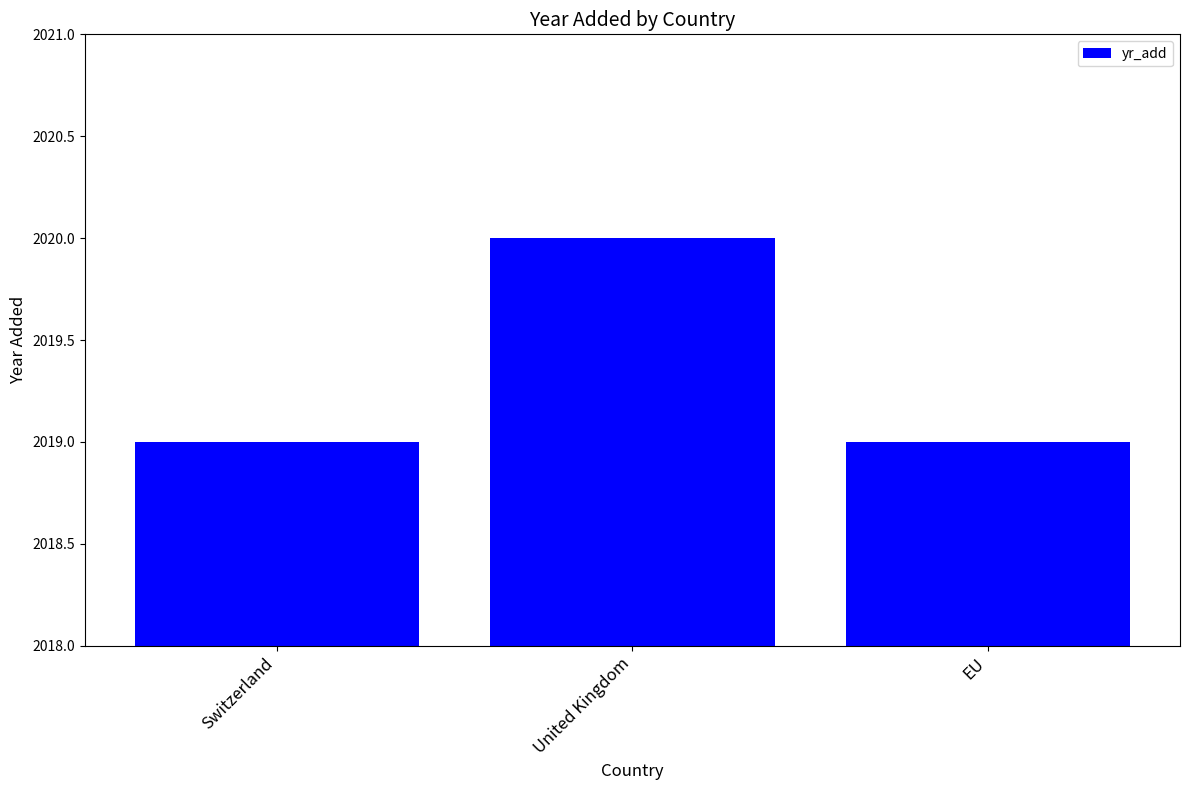

What is the difference between the maximum and minimum values?

1